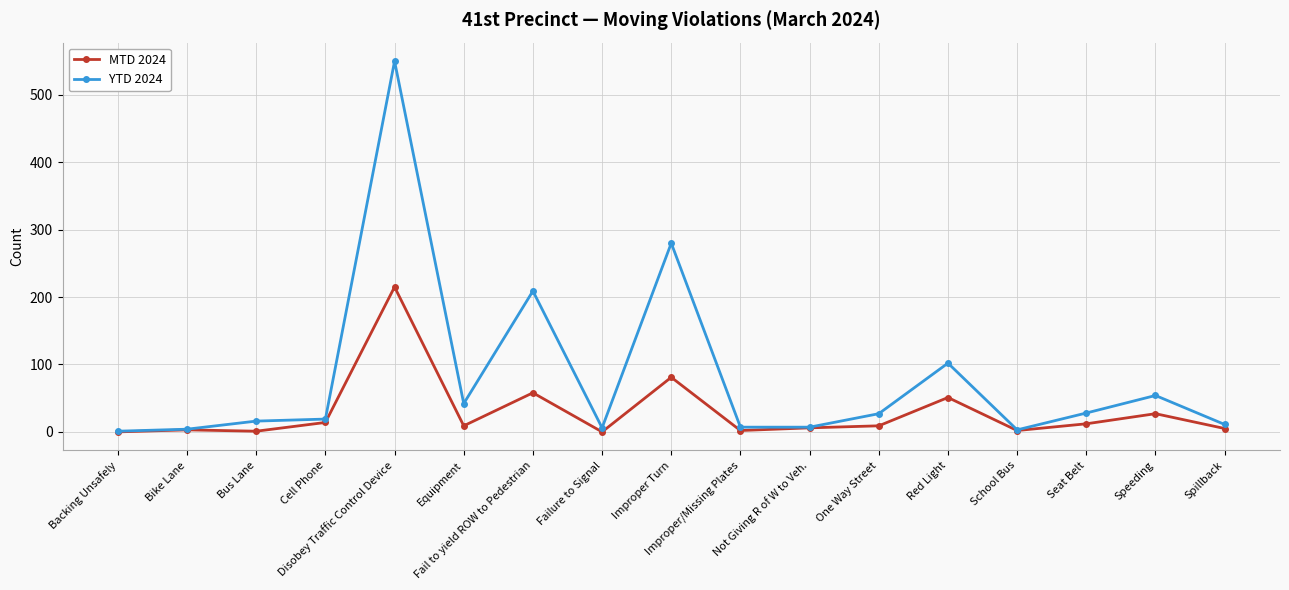

What is the value of the YTD 2024 point at the 8th from the left?

6